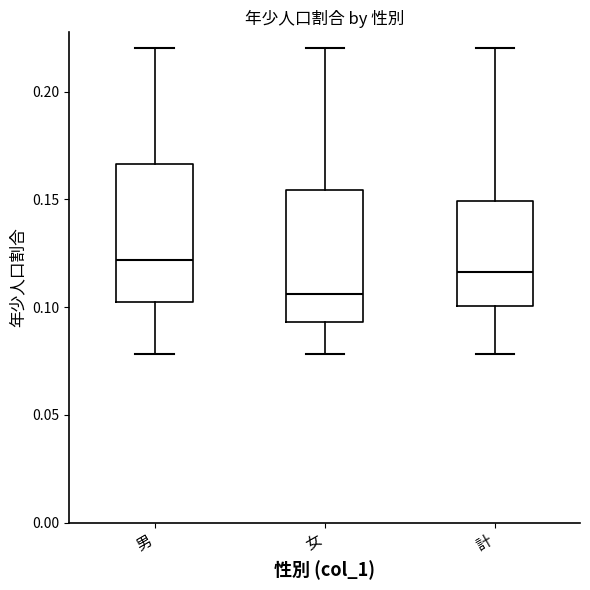

Where does the lower whisker of the box for 女 end on the y-axis? The values are not printed on the chart, so give them approximately, as read against the axis.

0.080